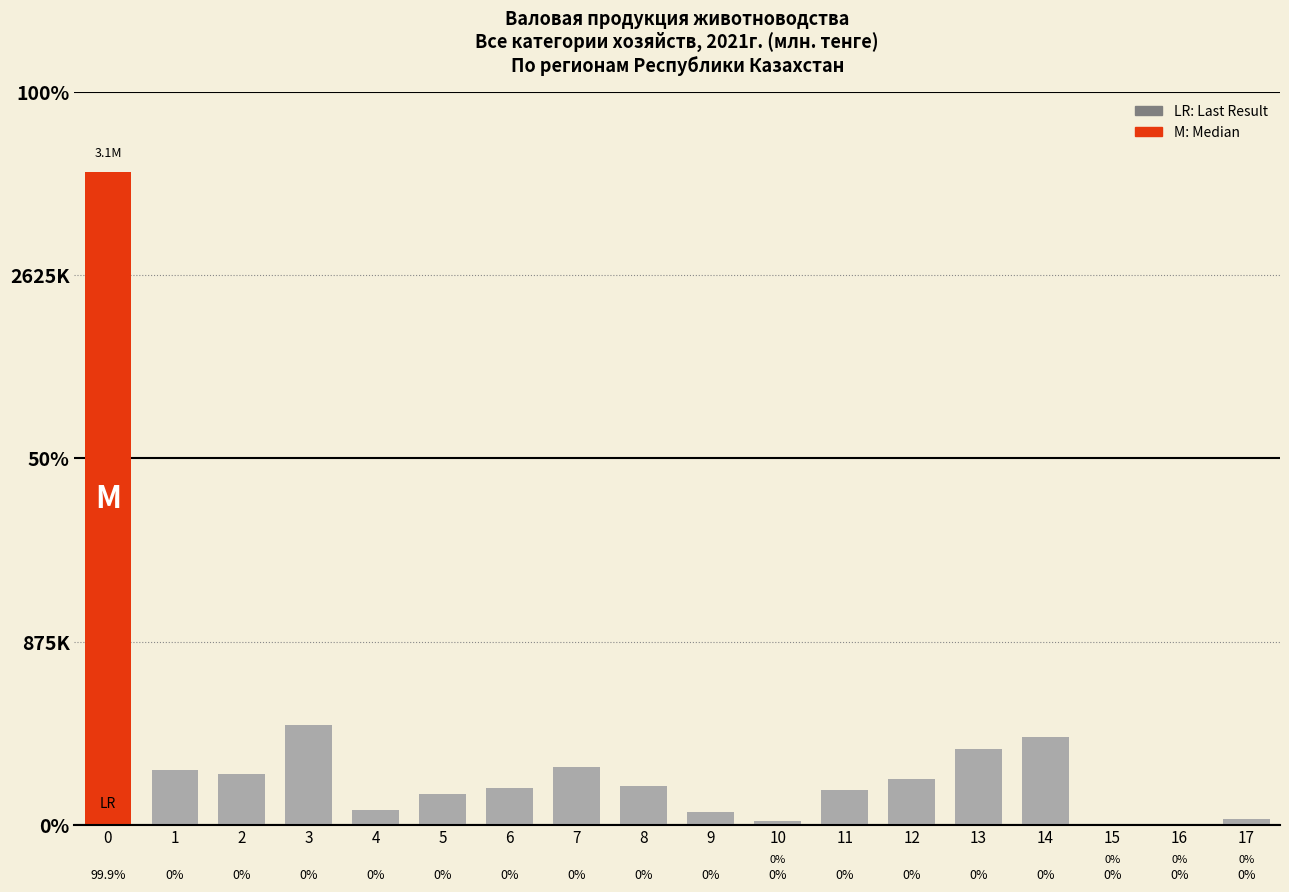

What is the maximum value shown in the chart?

3116973.5